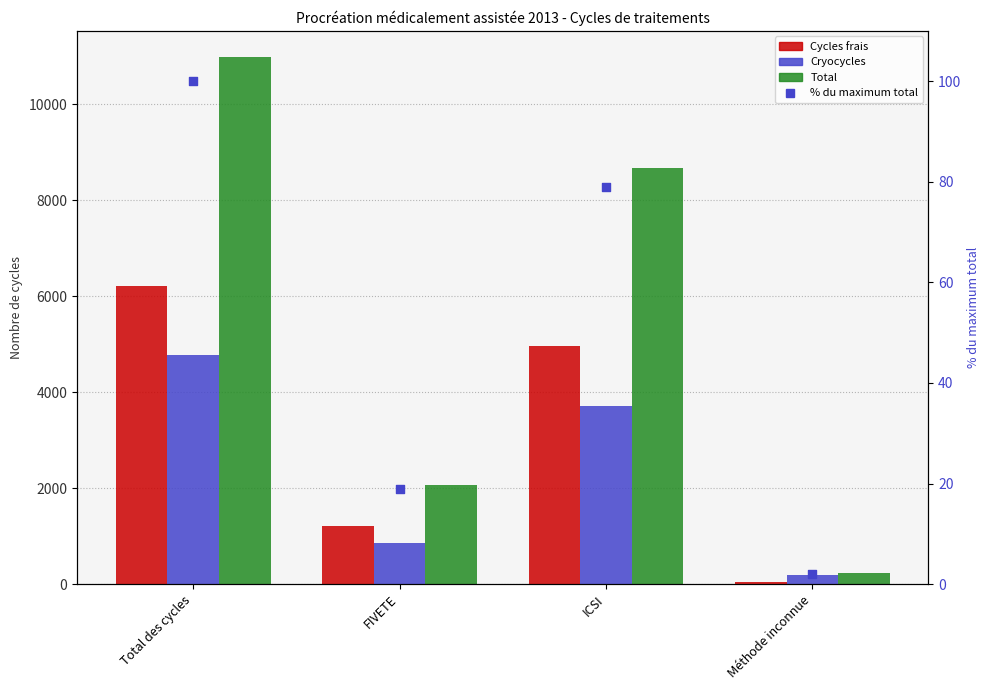

Which series has the largest total across all categories?

Total